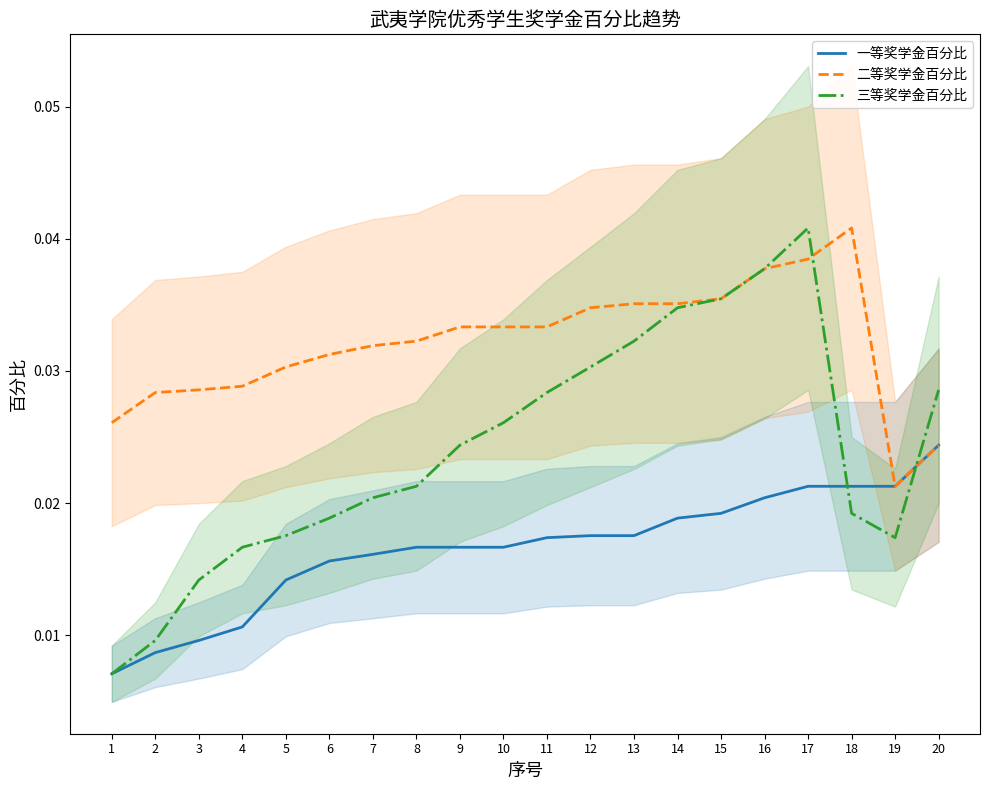

Which category has the lowest value in the 一等奖学金百分比 series?

1